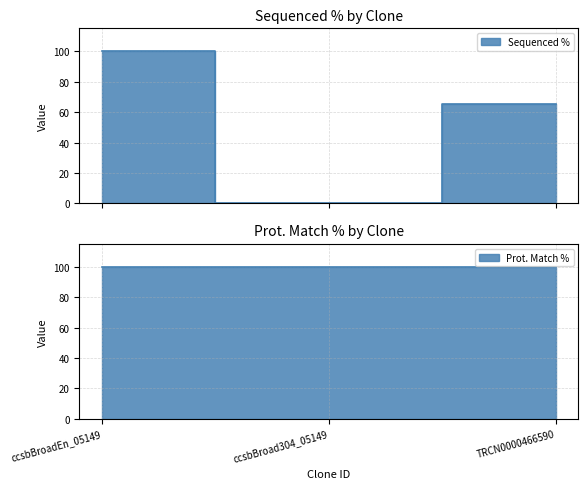

Which category has the lowest value across all series?

ccsbBroad304_05149